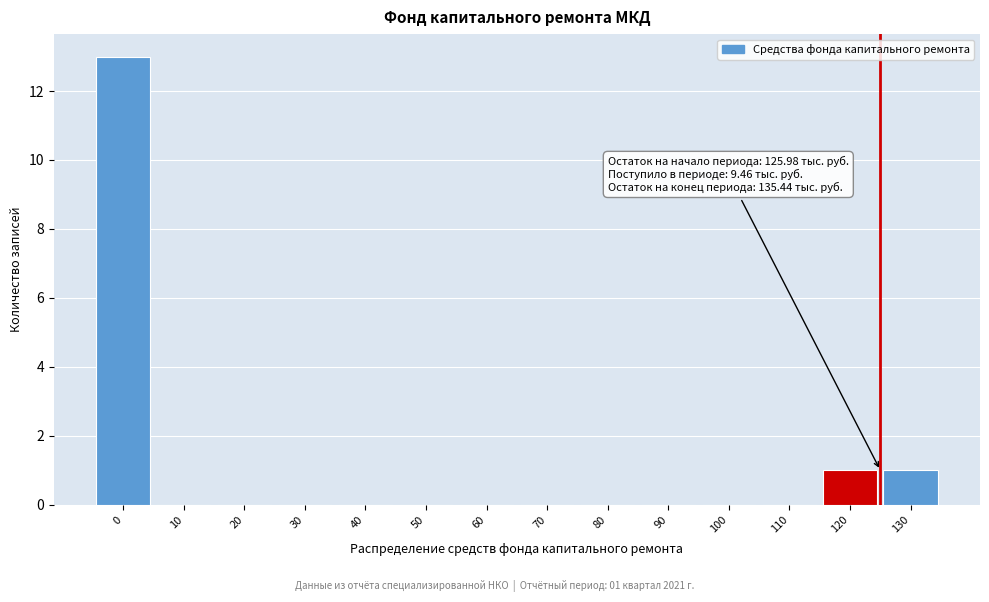

Reading right to left, extract all data points from this chart.

130=1	120=1	110=0	100=0	90=0	80=0	70=0	60=0	50=0	40=0	30=0	20=0	10=0	0=13